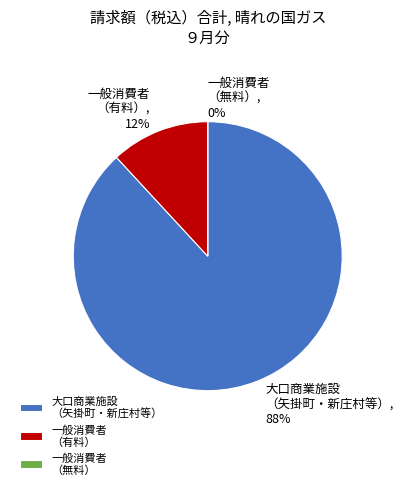

Which slice is the largest?

矢掛町